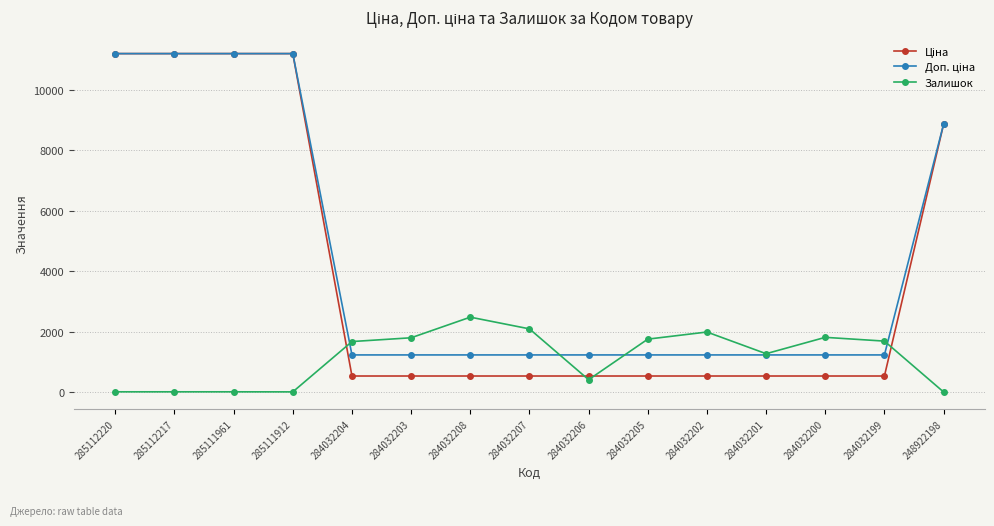

What is the difference between the highest and lowest values at 284032199?

1153.0